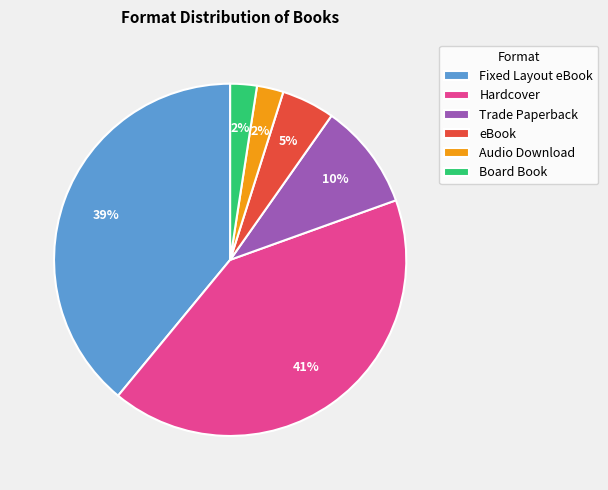

To the nearest percent, what is the difference between the largest and smallest slice percentages?

39%